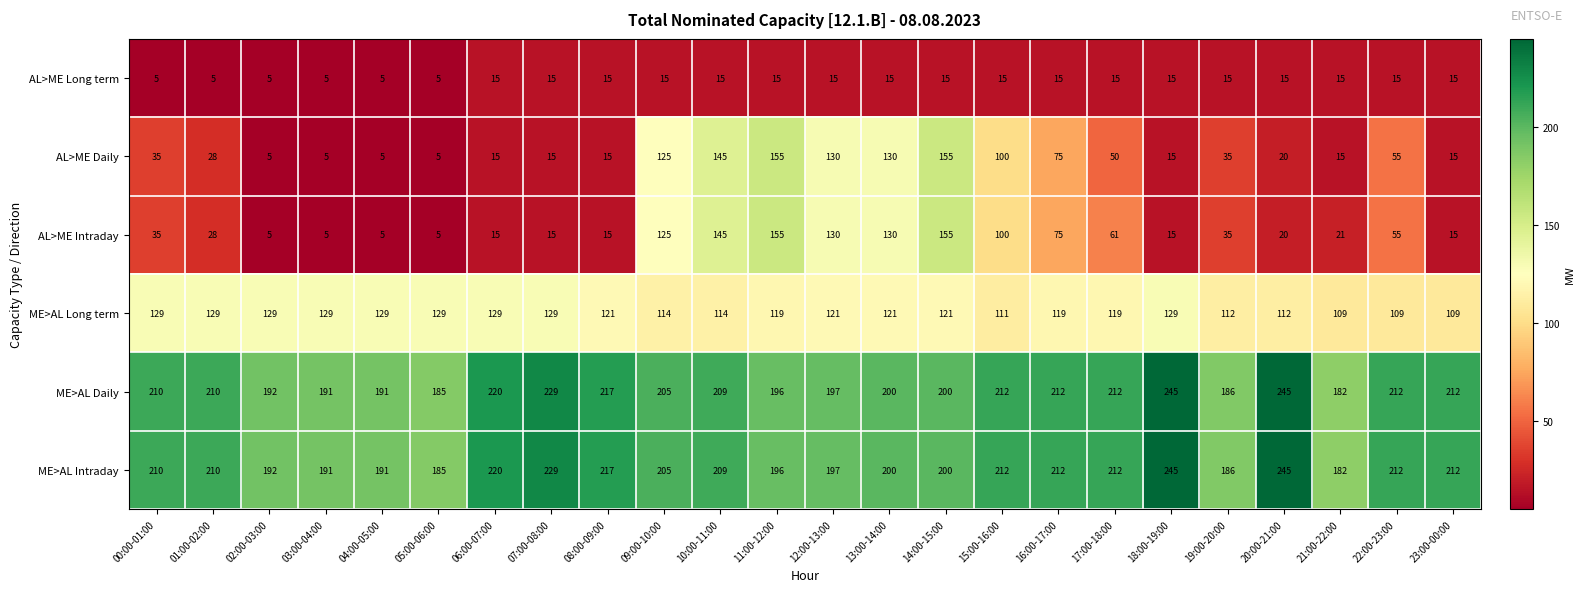

Is it true that AL>ME Intraday equals 130 at 12:00-13:00?

True